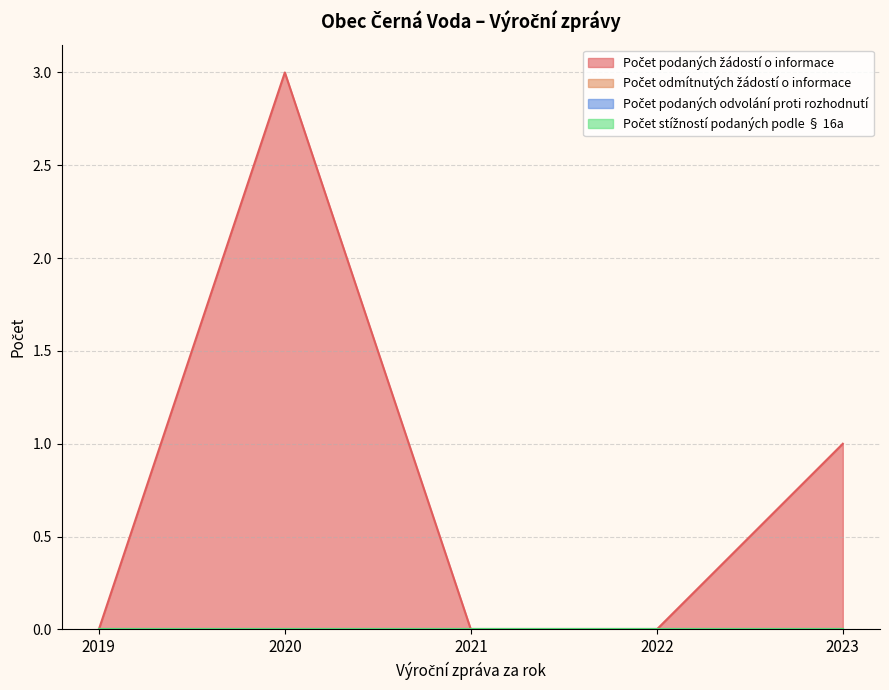

List the series in order of their peak value, lowest first.

Počet odmítnutých žádostí o informace, Počet podaných odvolání proti rozhodnutí, Počet stížností podaných podle § 16a, Počet podaných žádostí o informace